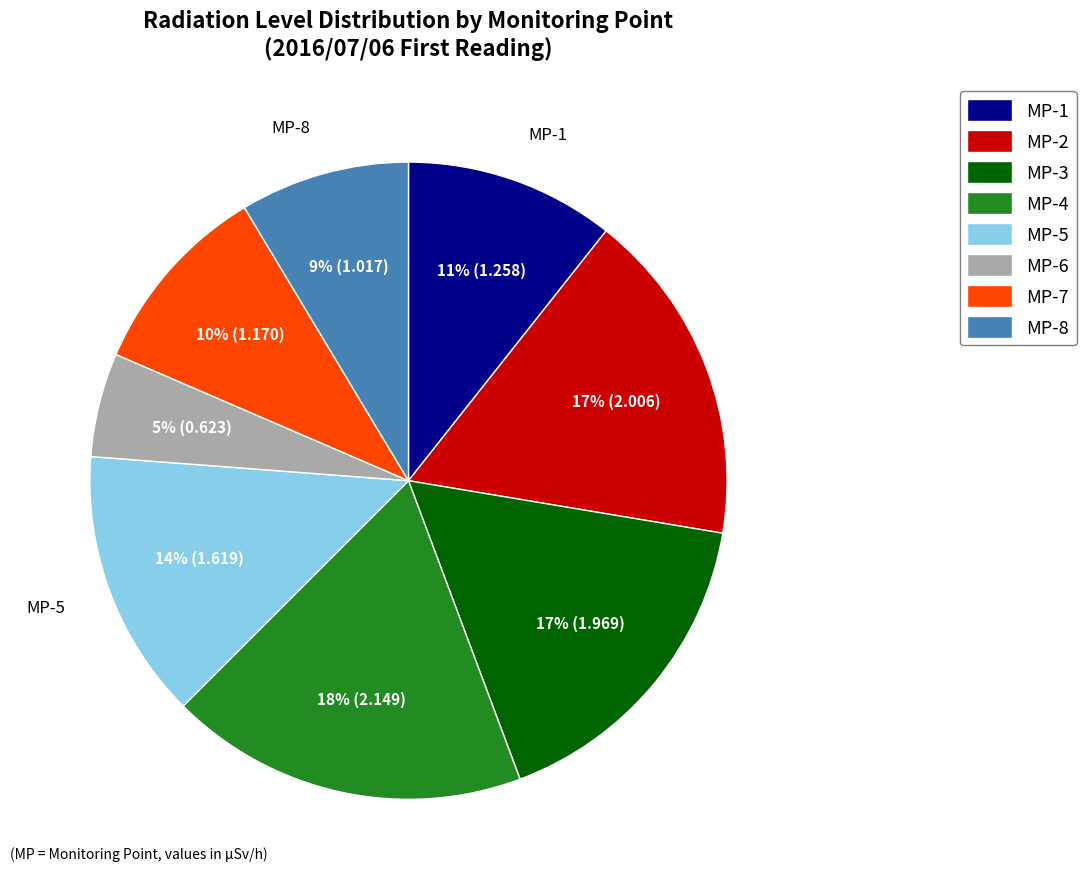

What percentage is the MP-5 slice, to the nearest percent?

14%